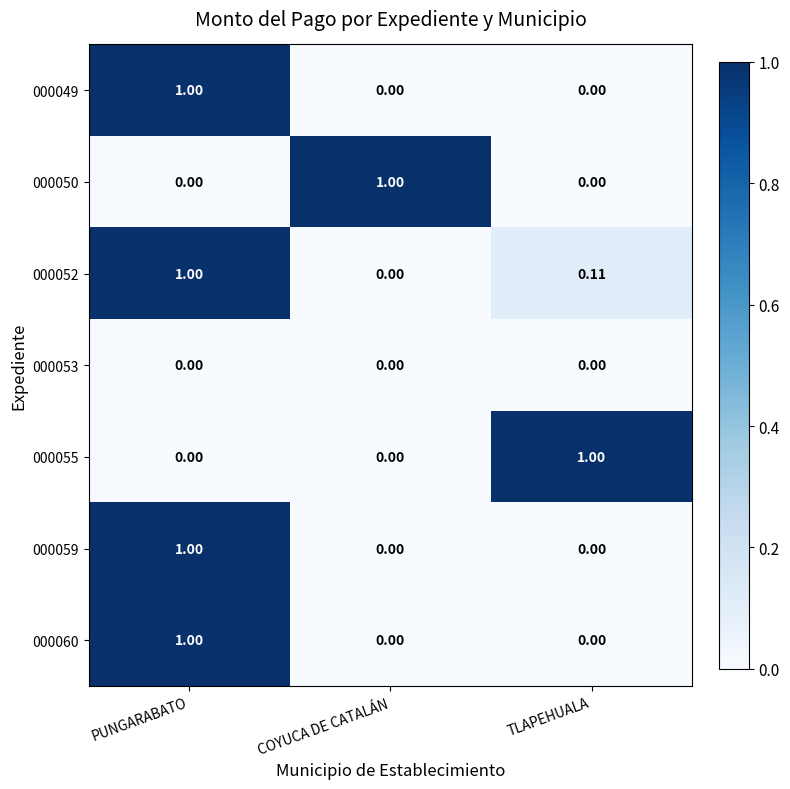

What is the spread (max minus min) of values at TLAPEHUALA?

1.0